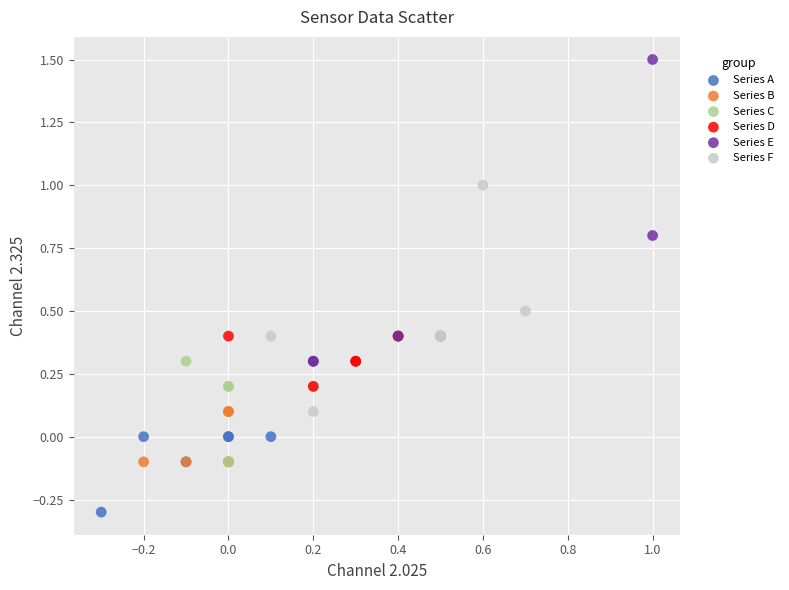

Which series reaches the maximum Y coordinate?

Series E